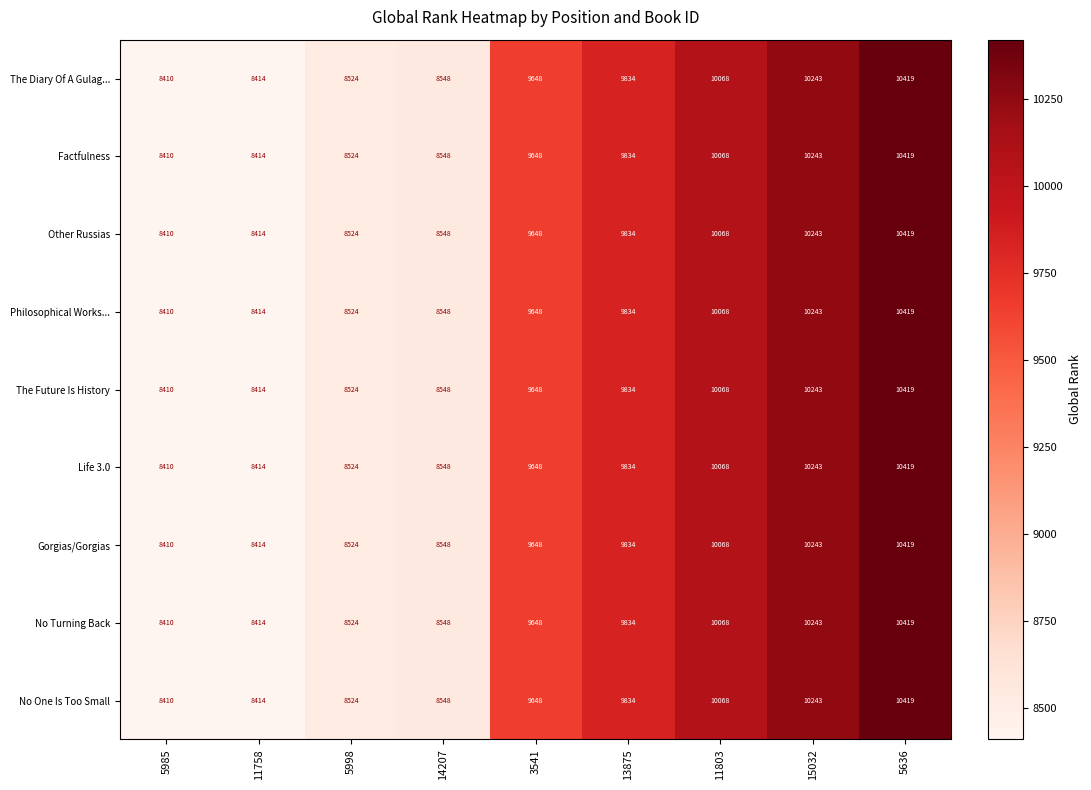

What is the sum of the Factfulness values at 11803 and 15032?

20311